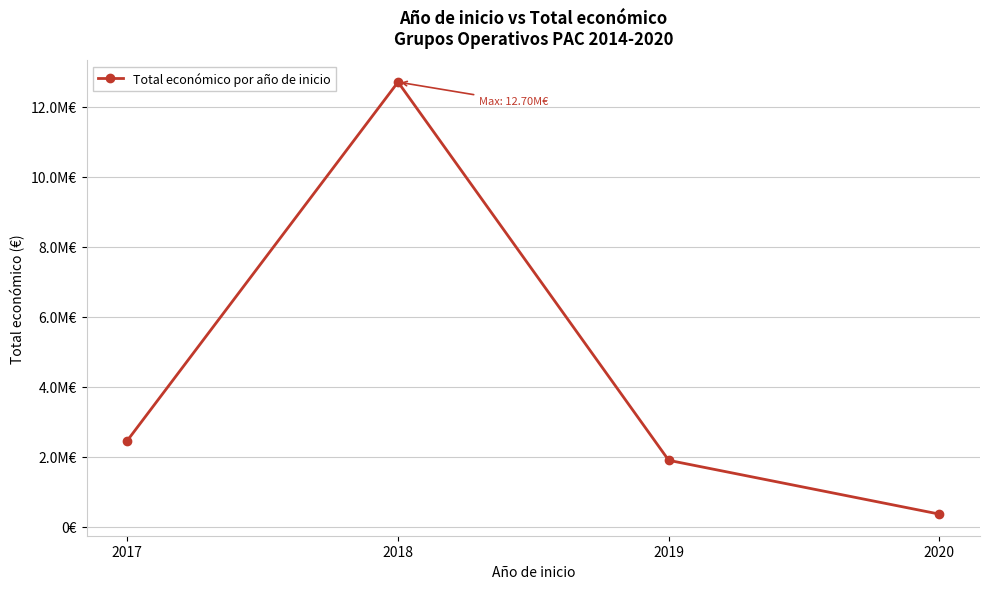

List the labels in order of value, smallest first.

2020, 2019, 2017, 2018